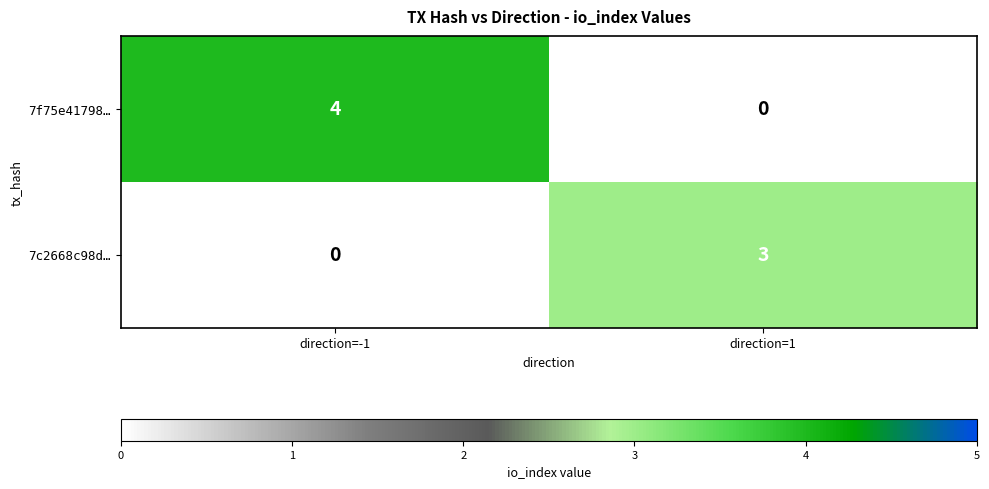

At which category is the sum across all series the highest?

direction=-1